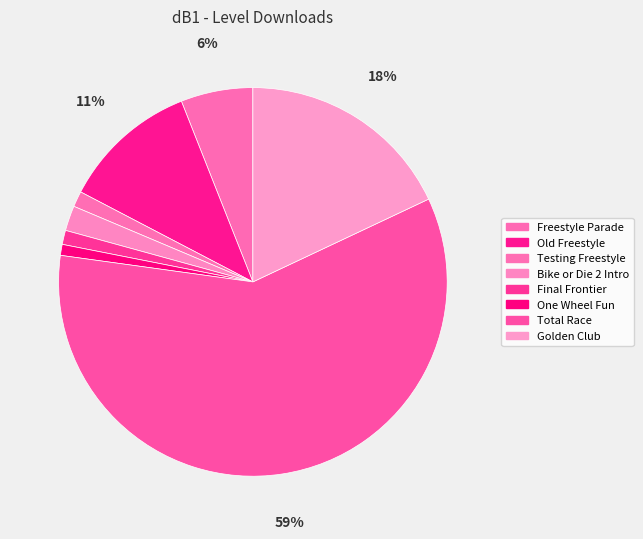

To the nearest percent, what is the combined percentage of Final Frontier and Golden Club?

19%